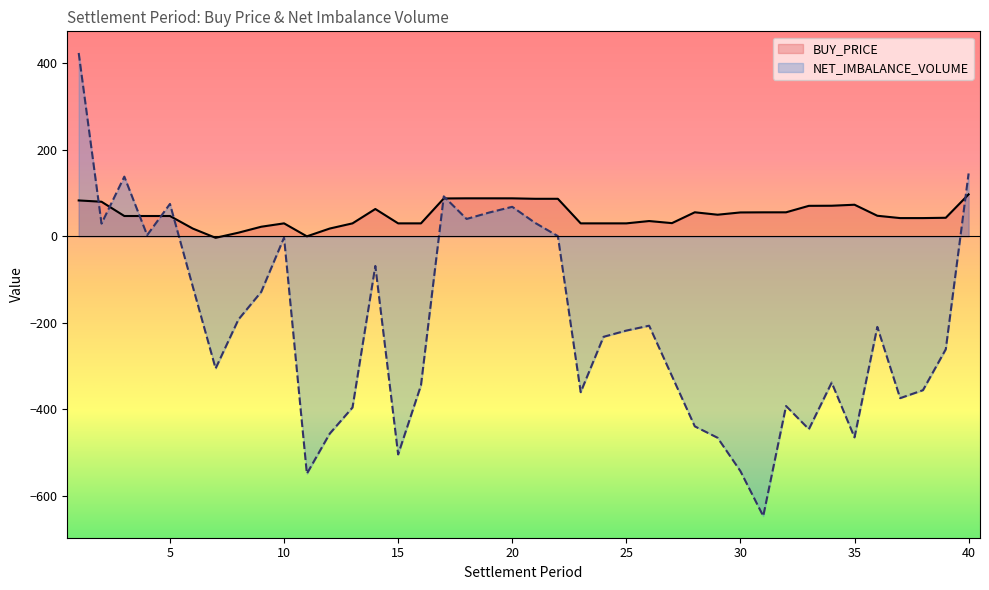

How many values in the BUY_PRICE series exceed 47?

22